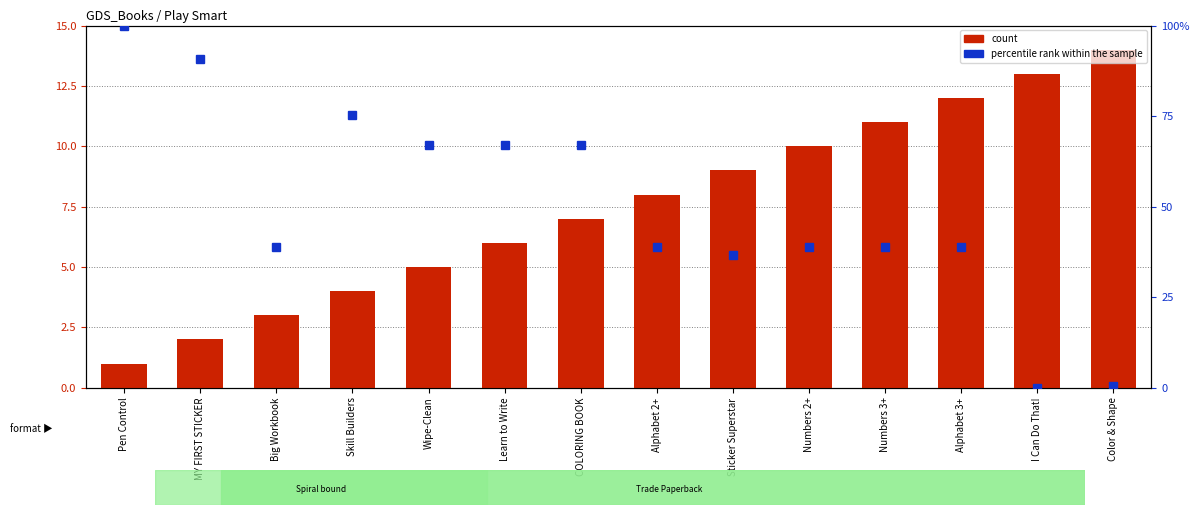

Are the bars horizontal?

No